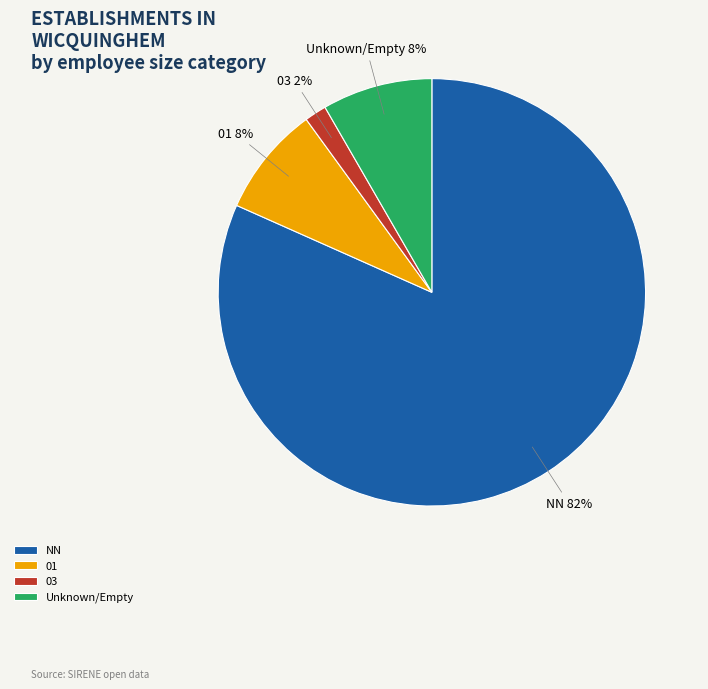

Which has a higher value, 03 or 01?

01